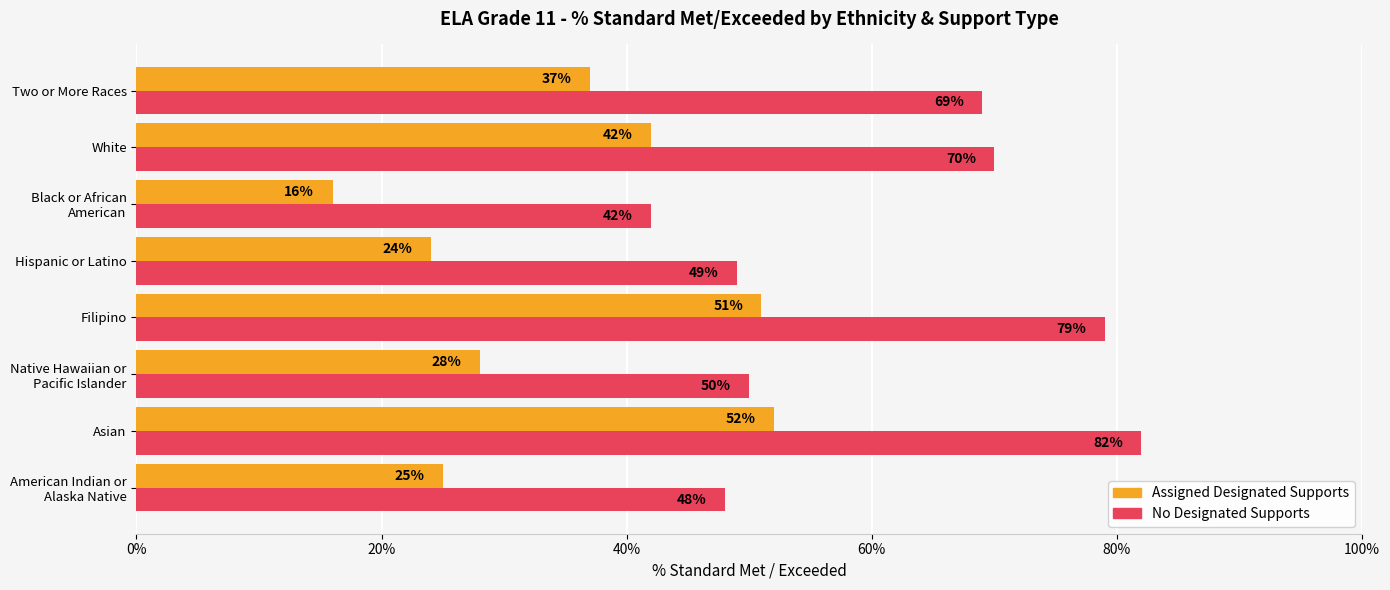

How many data points in Assigned Designated Supports are less than 37?

4